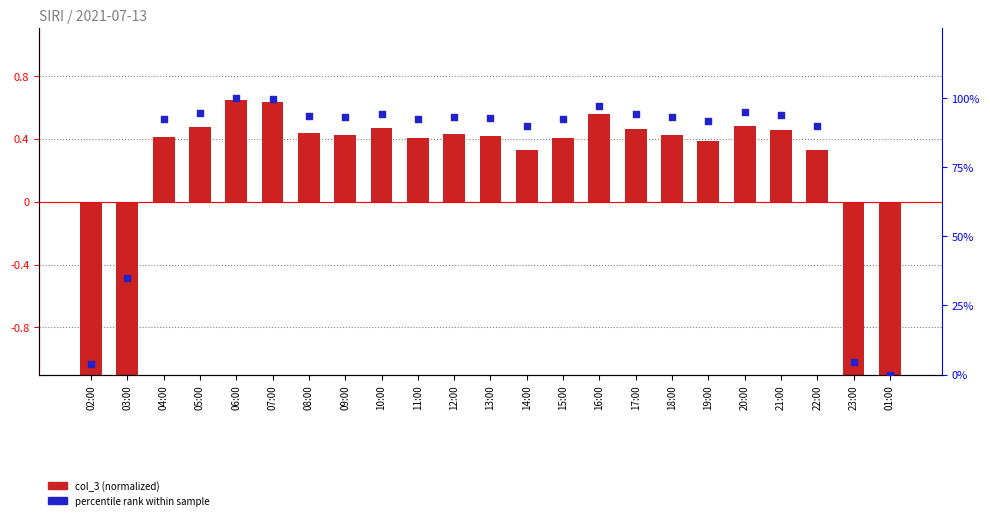

Is the value of col_3 (normalized) at 21:00 greater than the value of percentile rank at 18:00?

No